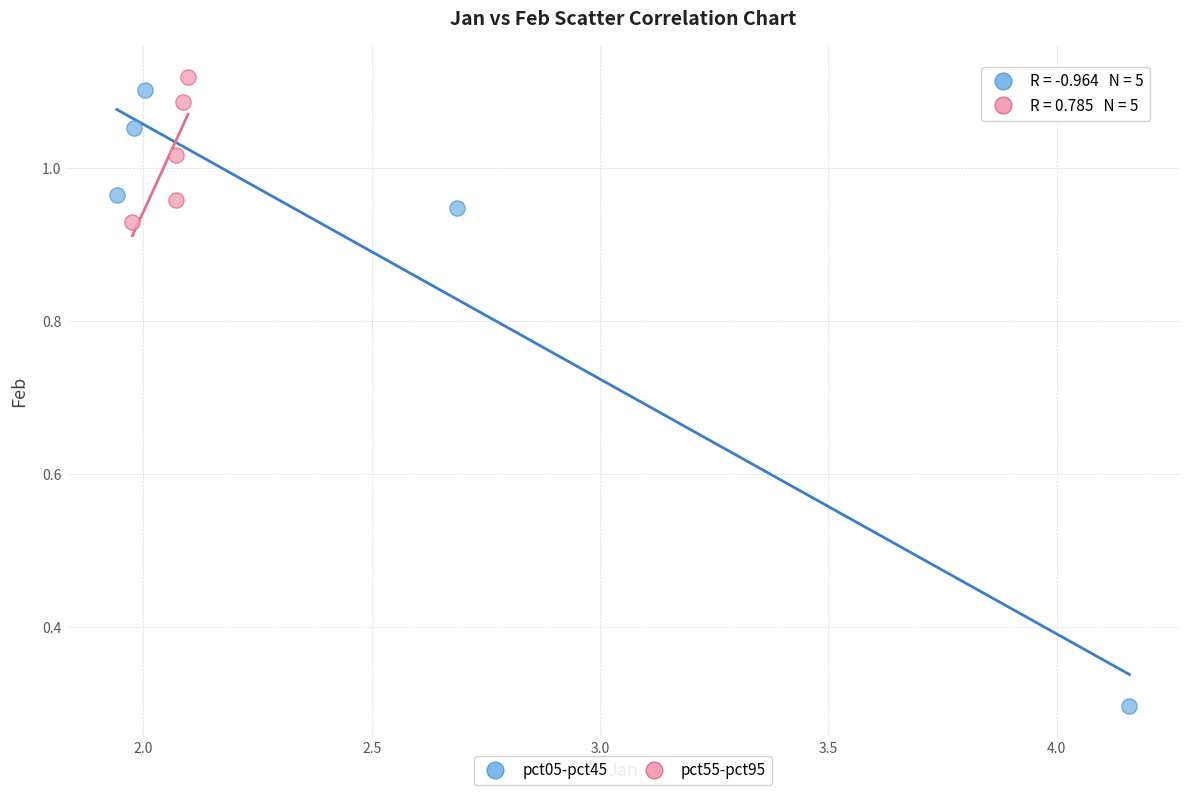

Which series has the widest spread of Y values?

pct05-pct45